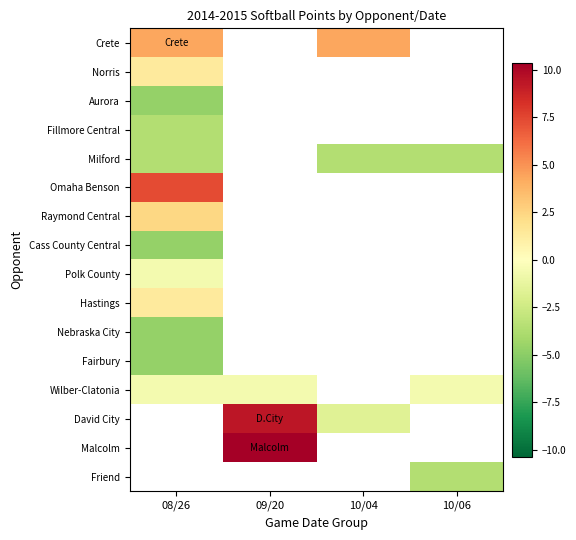

Is it true that David City equals -1.6 at 10/04?

True